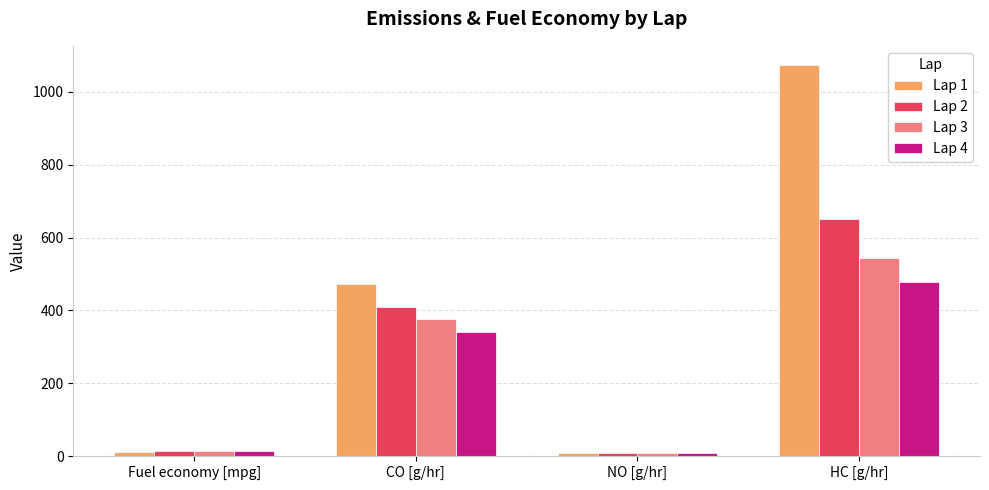

The Lap 3 series shows 718.9 at HC [g/hr]. True or false?

False